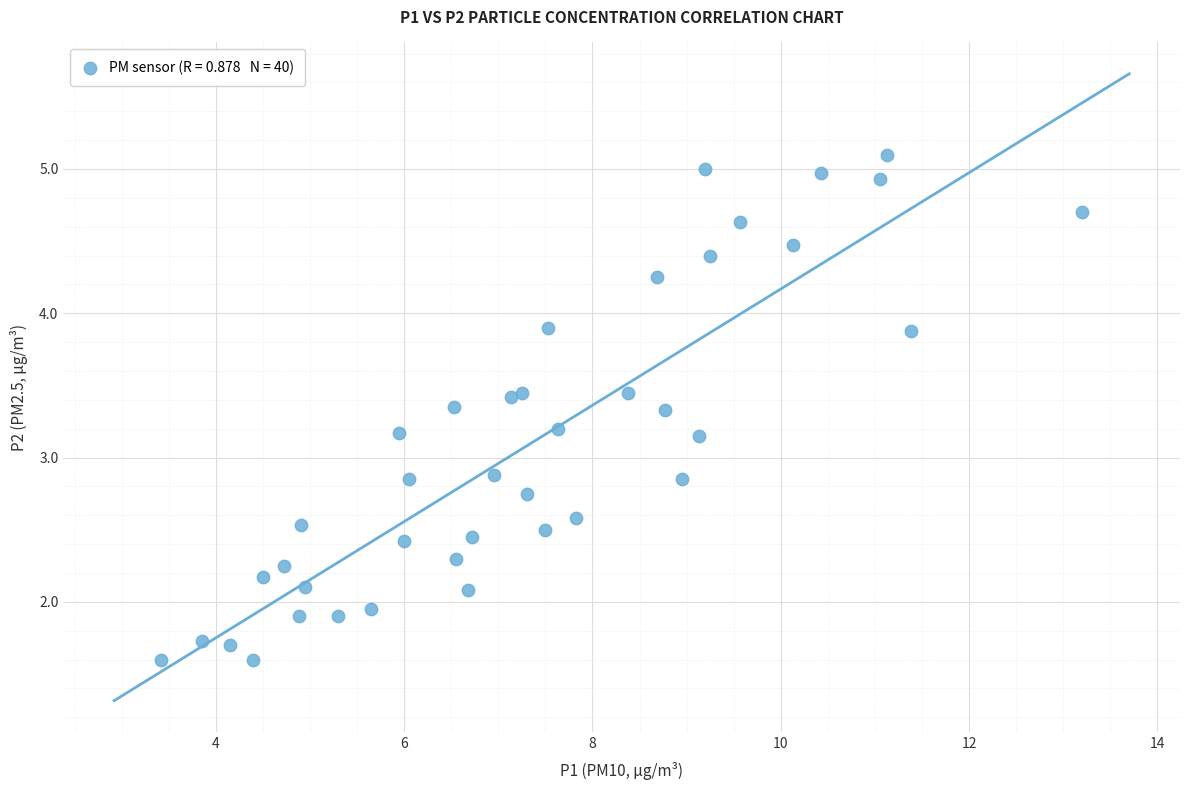

What is the range of X values (max minus min)?

9.8